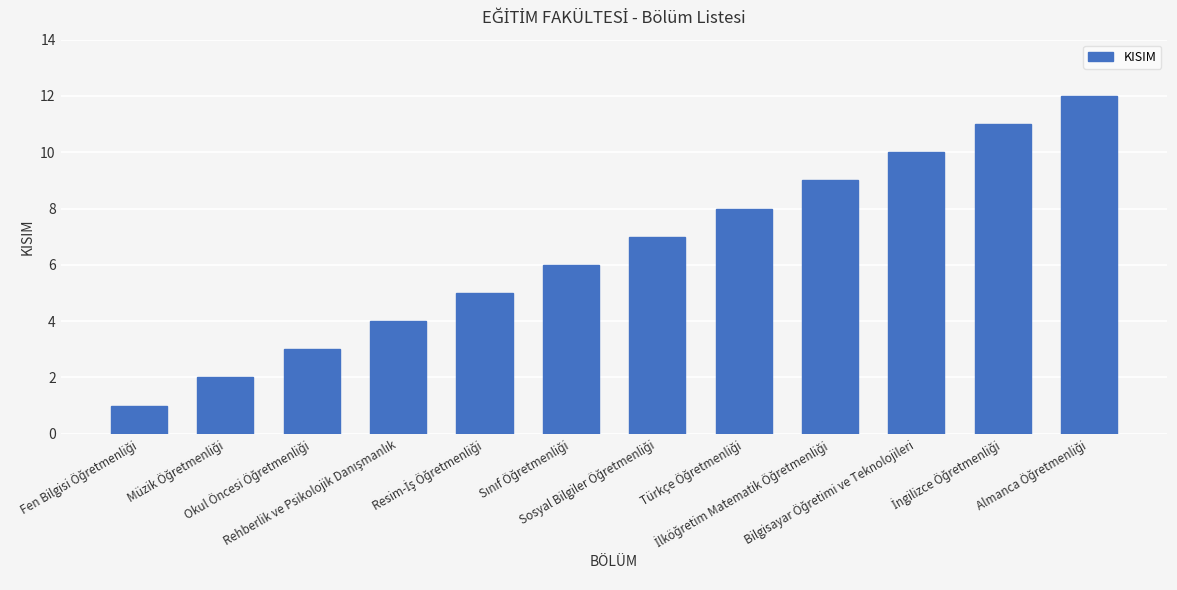

What is the sum of all values?

78